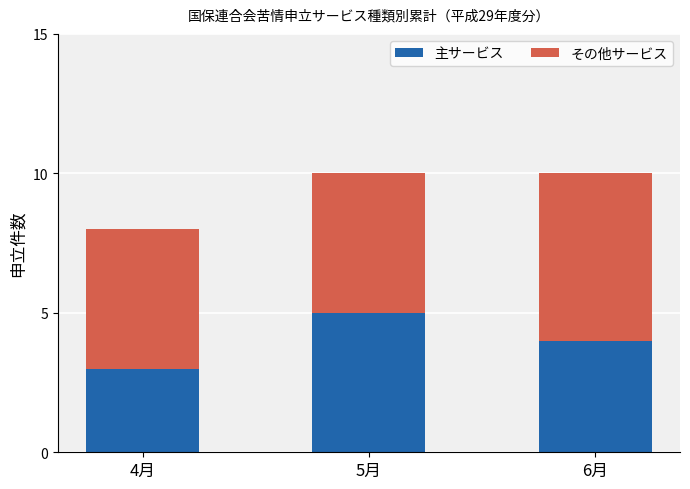

Where does the 主サービス series first go above 4?

5月